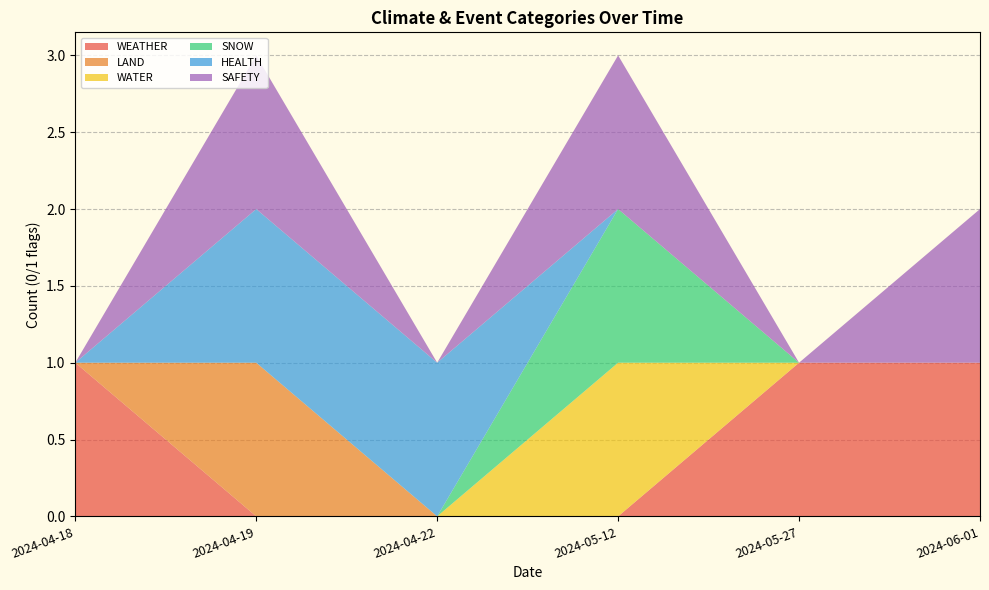

Reading left to right, extract all data points from this chart.

WEATHER: 1	0	0	0	1	1
LAND: 0	1	0	0	0	0
WATER: 0	0	0	1	0	0
SNOW: 0	0	0	1	0	0
HEALTH: 0	1	1	0	0	0
SAFETY: 0	1	0	1	0	1